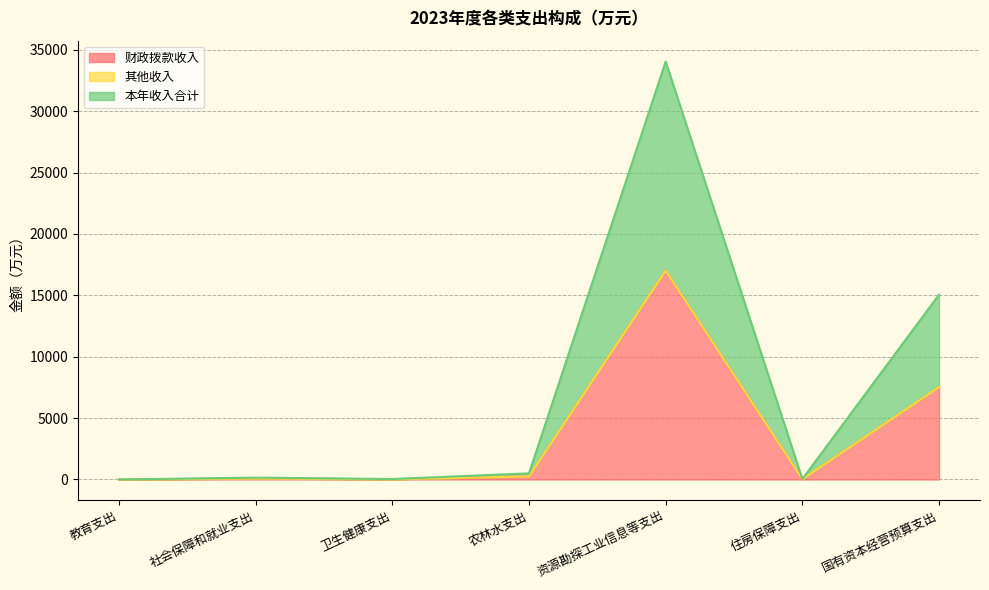

What is the difference between the maximum and minimum values in the 本年收入合计 series?

17018.5